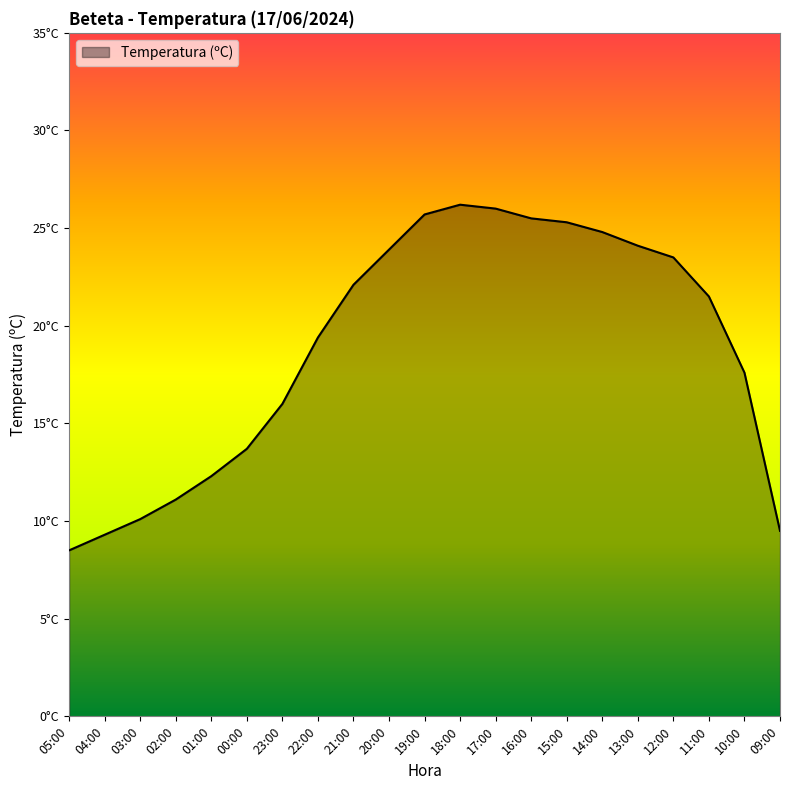

What position from the right is 09:00?

1